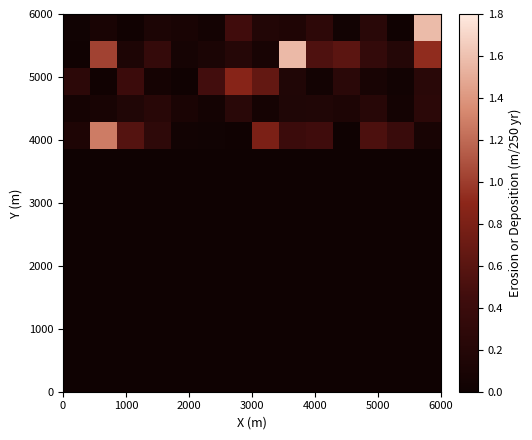

At how many categories does at least one series exceed 1?

3